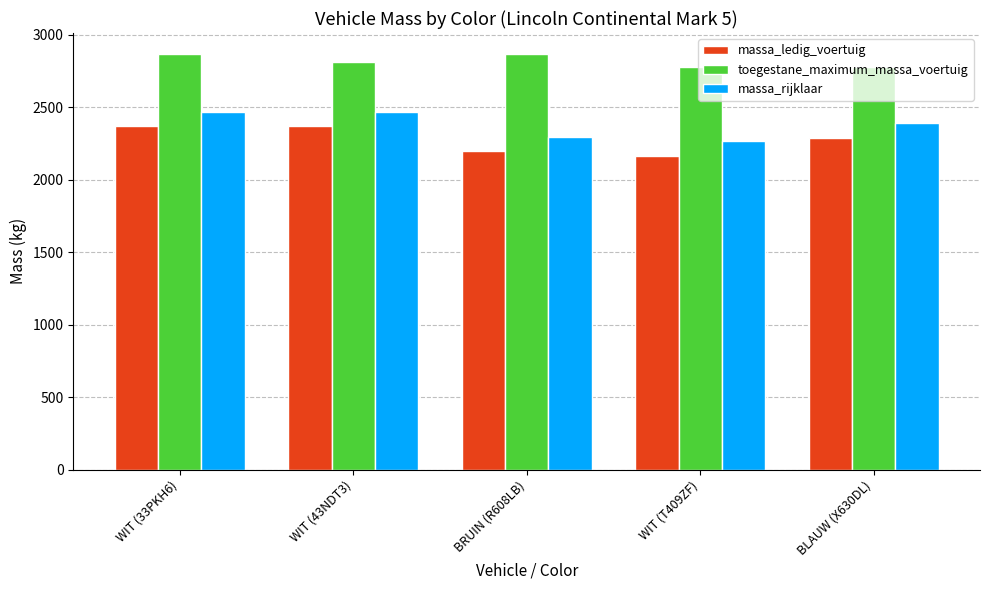

Which series changed the most between WIT (33PKH6) and BLAUW (X630DL)?

toegestane_maximum_massa_voertuig